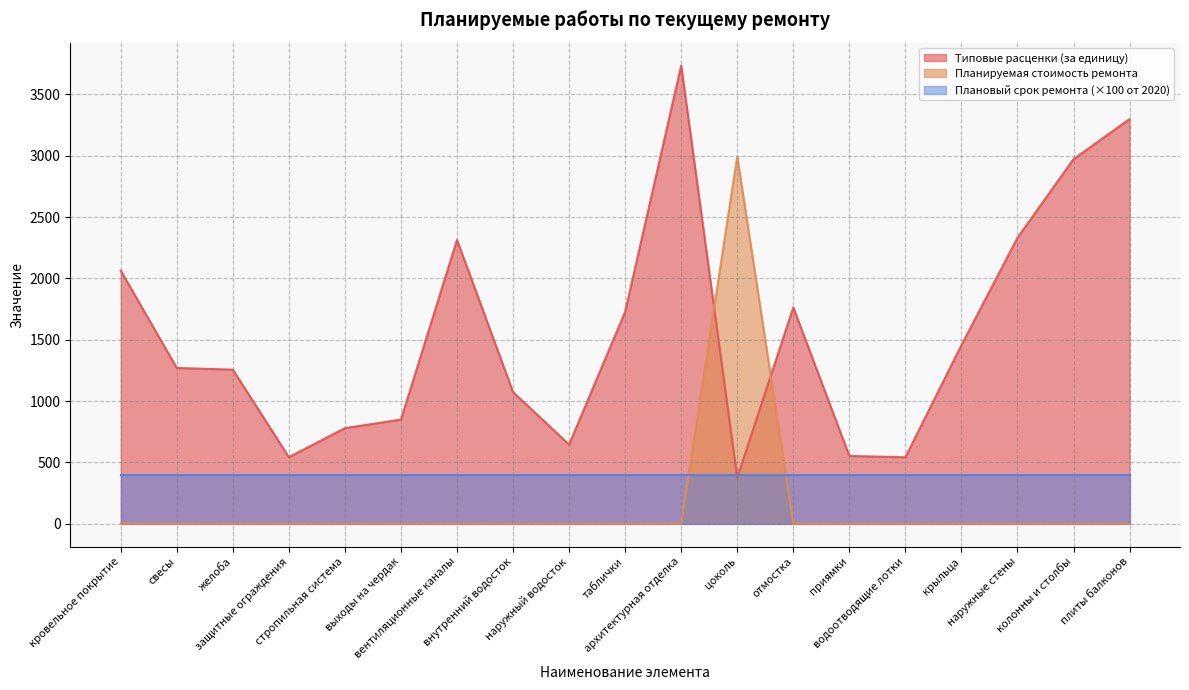

How many interior local peaks does the Планируемая стоимость ремонта series have?

1